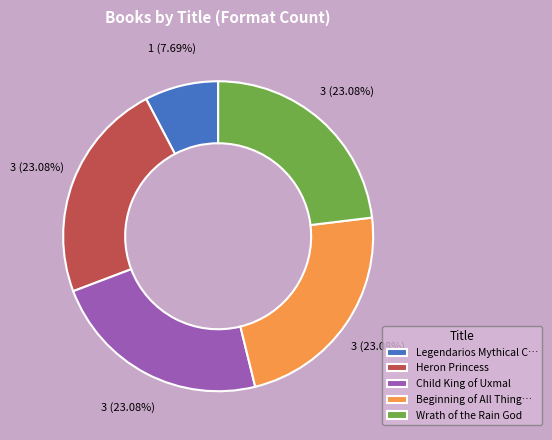

Approximately how many times larger is the value at Beginning of All Thing… compared to Legendarios Mythical C…?

3.0